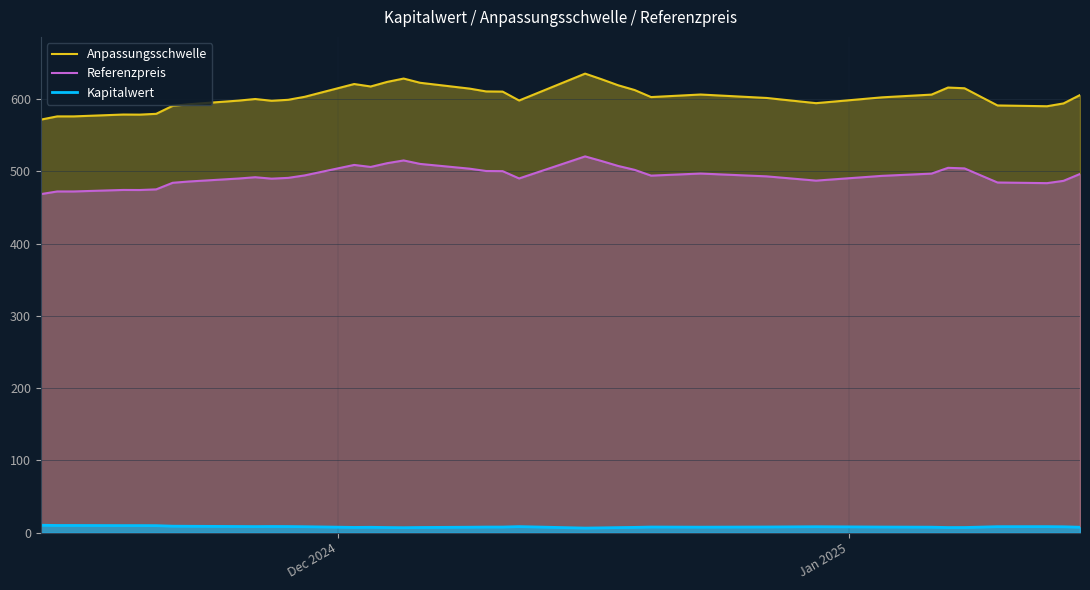

What is the greatest value displayed?

635.1